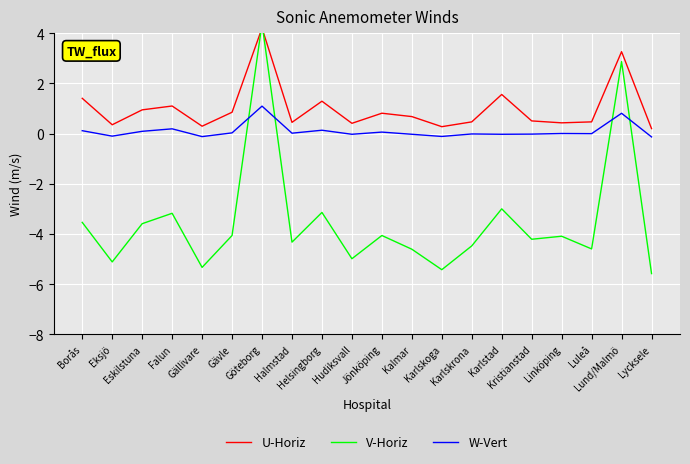

Reading left to right, extract all data points from this chart.

U-Horiz: 1.4	0.4	0.9	1.1	0.3	0.9	4.2	0.5	1.3	0.4	0.8	0.7	0.3	0.5	1.6	0.5	0.4	0.5	3.3	0.2
V-Horiz: -3.5	-5.1	-3.6	-3.2	-5.3	-4.1	4.4	-4.3	-3.1	-5.0	-4.1	-4.6	-5.4	-4.5	-3.0	-4.2	-4.1	-4.6	2.9	-5.6
W-Vert: 0.1	-0.1	0.1	0.2	-0.1	0.0	1.1	0.0	0.1	-0.0	0.1	-0.0	-0.1	-0.0	-0.0	-0.0	0.0	-0.0	0.8	-0.1